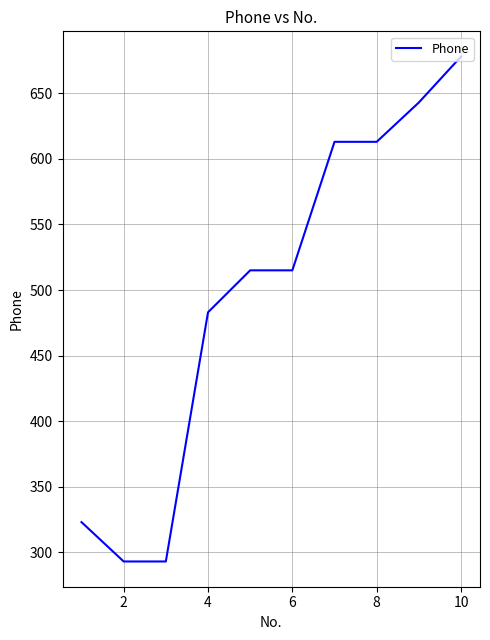

What is the smallest value displayed?

293